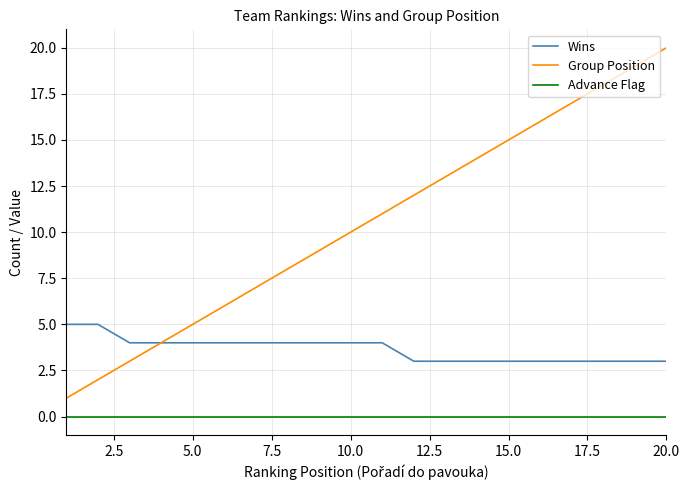

What are all the series names shown in the legend?

Wins, Group Position, Advance Flag